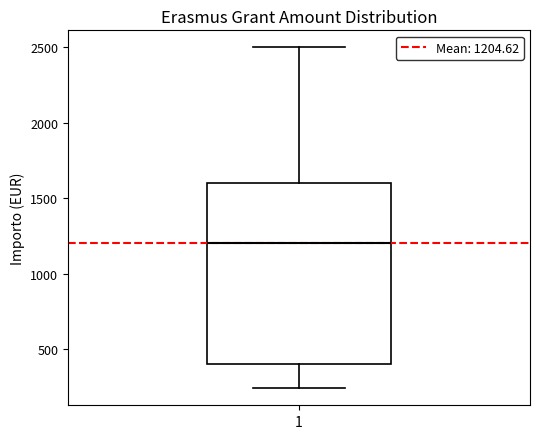

Where does the lower whisker of the box at x = 1 end on the y-axis? The values are not printed on the chart, so give them approximately, as read against the axis.

250